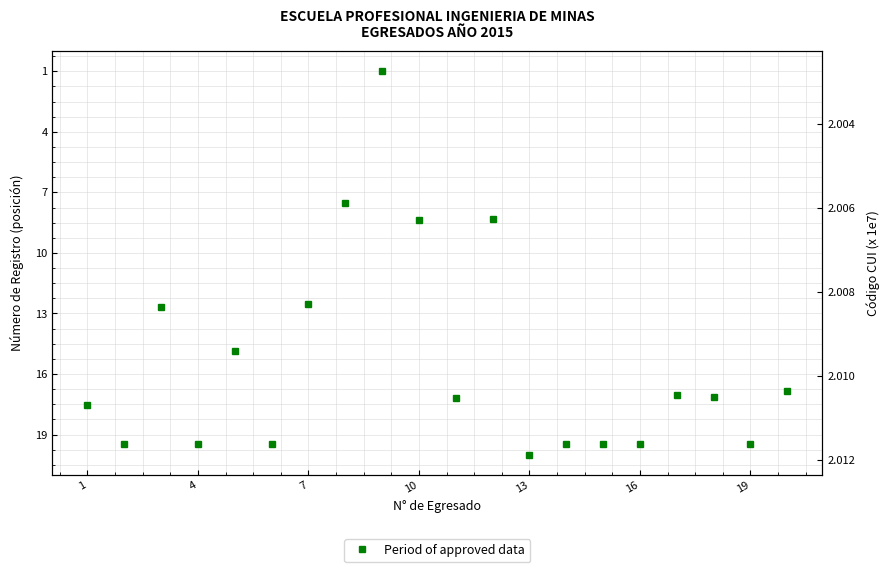

How many values exceed 17?

12